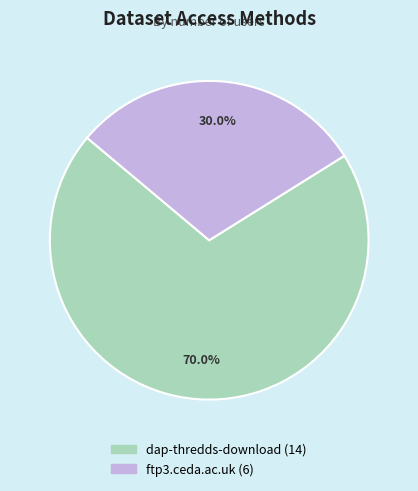

To the nearest percent, what is the average slice percentage?

50%